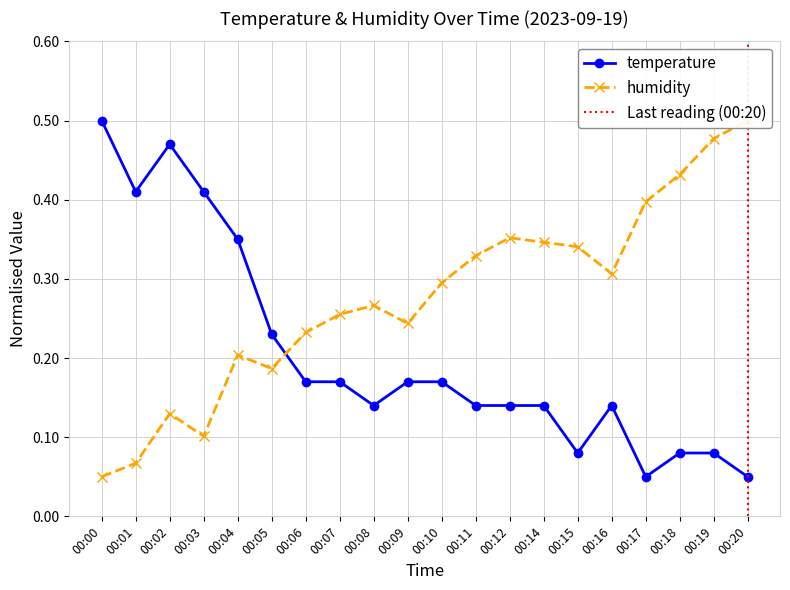

How many series are shown in this chart?

2